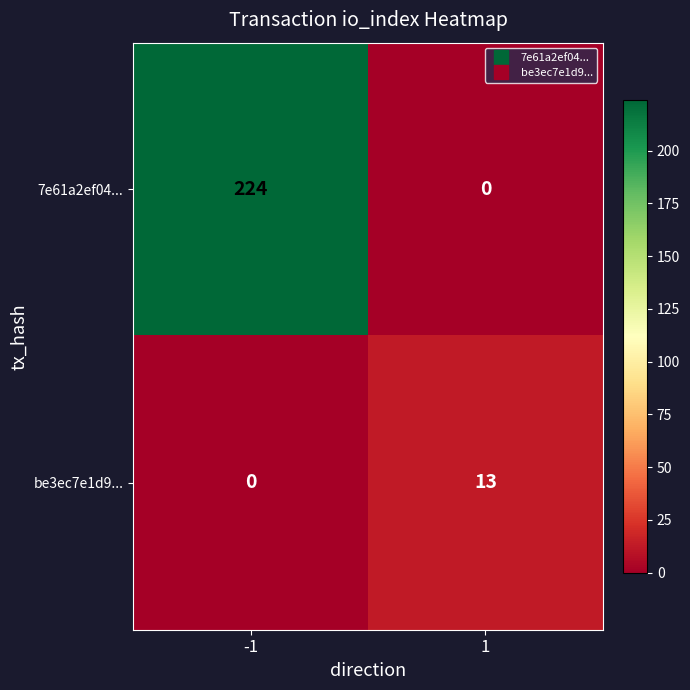

Which label corresponds to the largest value in the chart?

-1